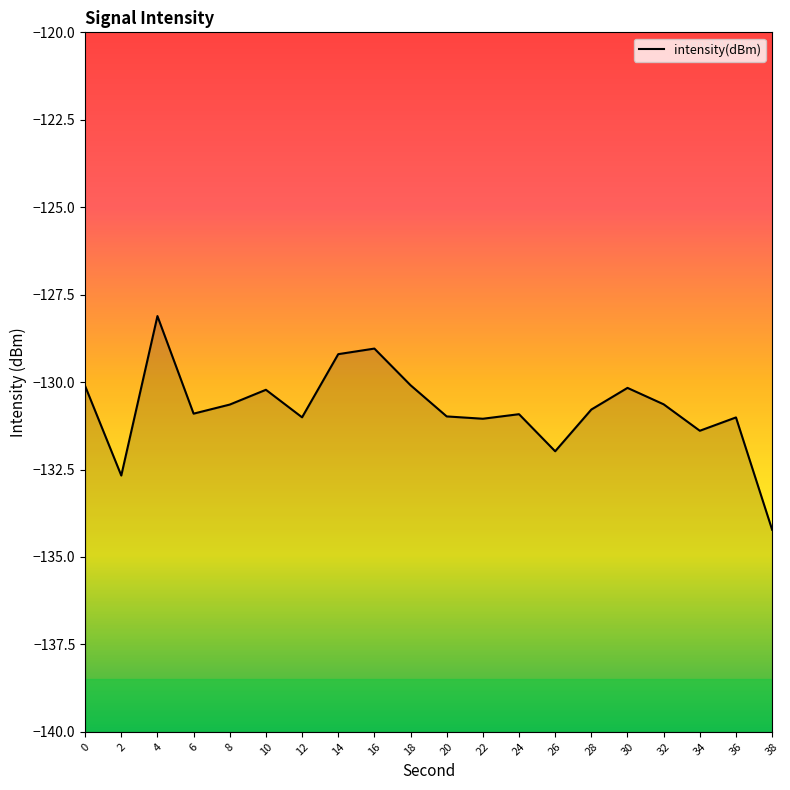

Does the chart have visible grid lines?

No